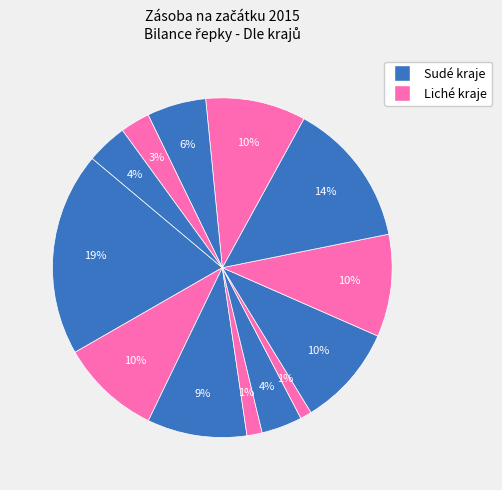

Count the number of slices in the pie.

13